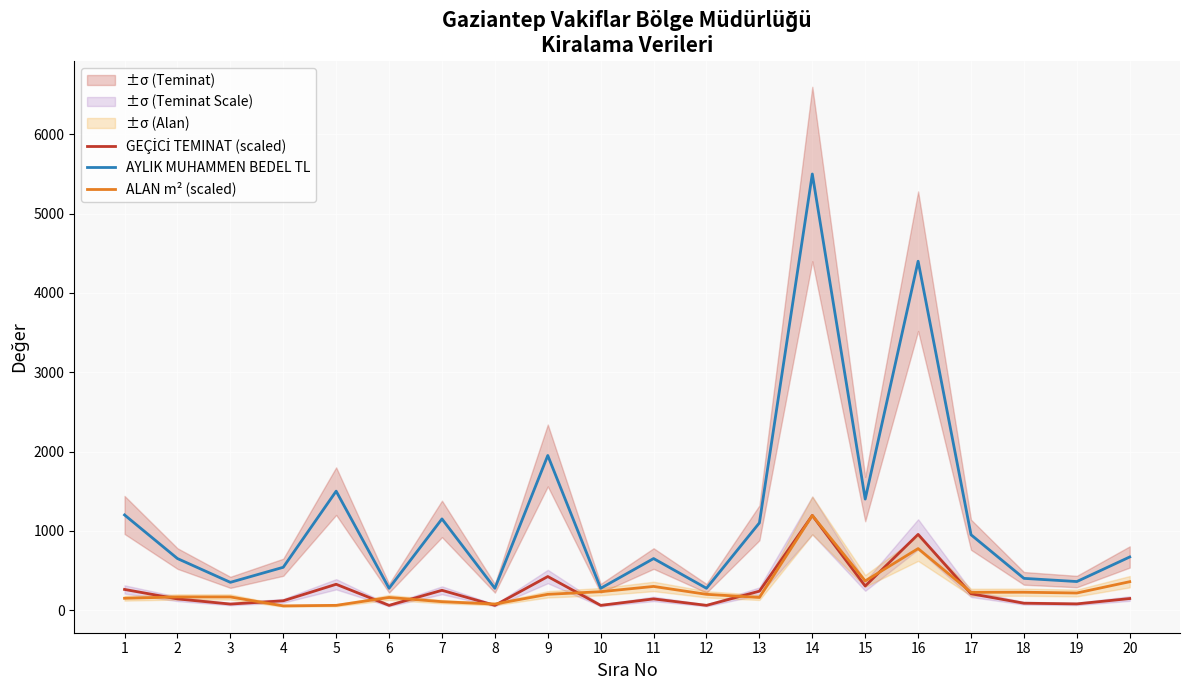

List the series in order of their peak value, lowest first.

GEÇİCİ TEMINAT (scaled), ALAN m² (scaled), AYLIK MUHAMMEN BEDEL TL